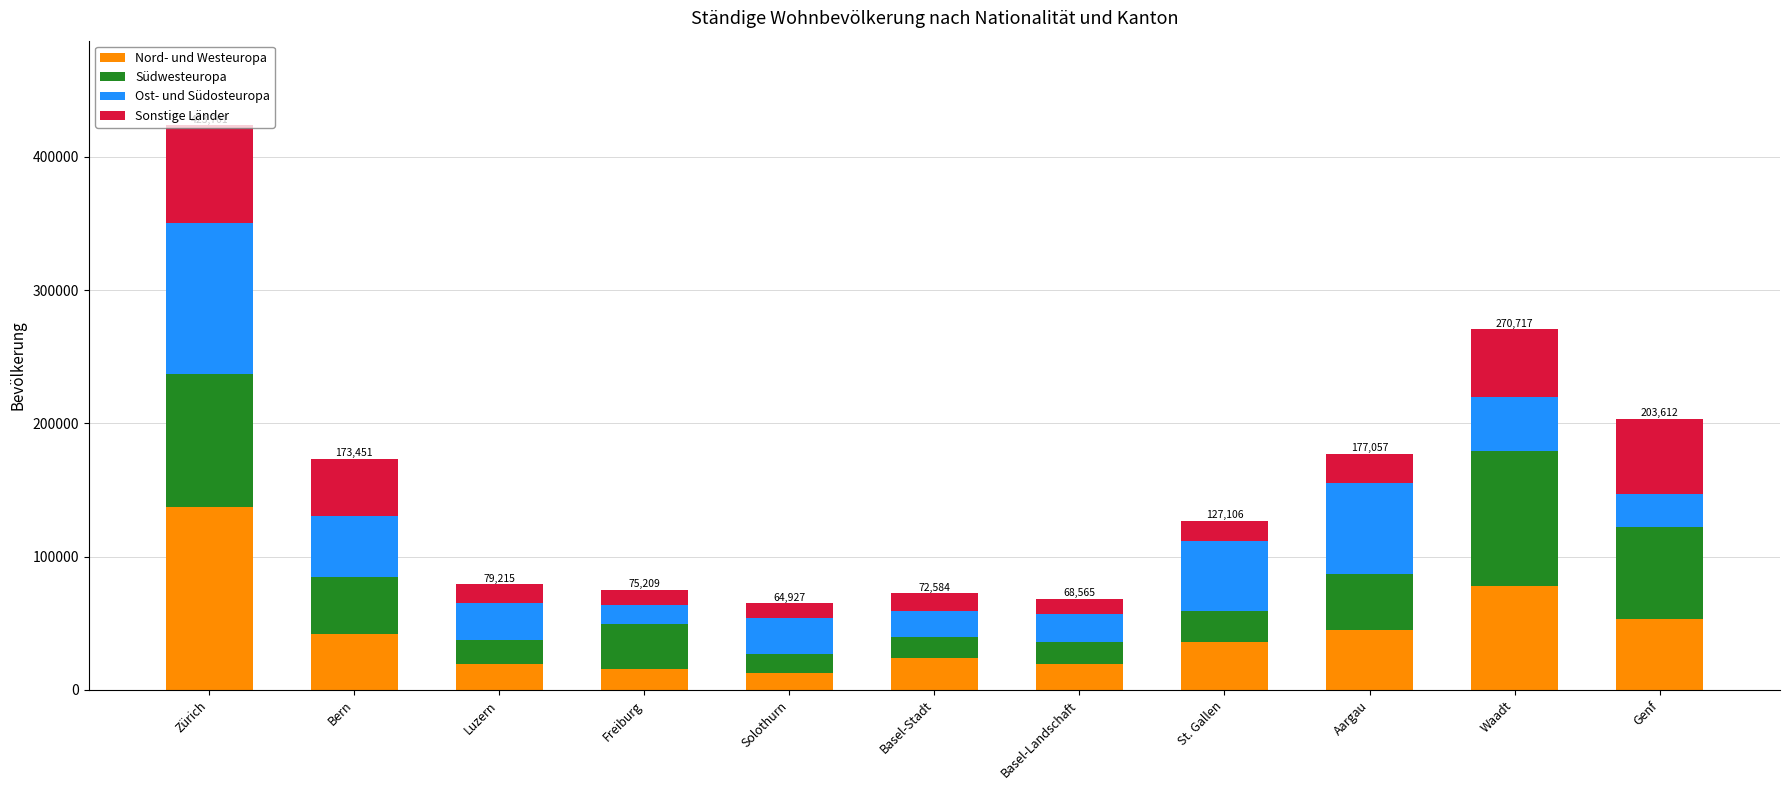

Read the Nord- und Westeuropa value at Bern, to the nearest 10.

41800